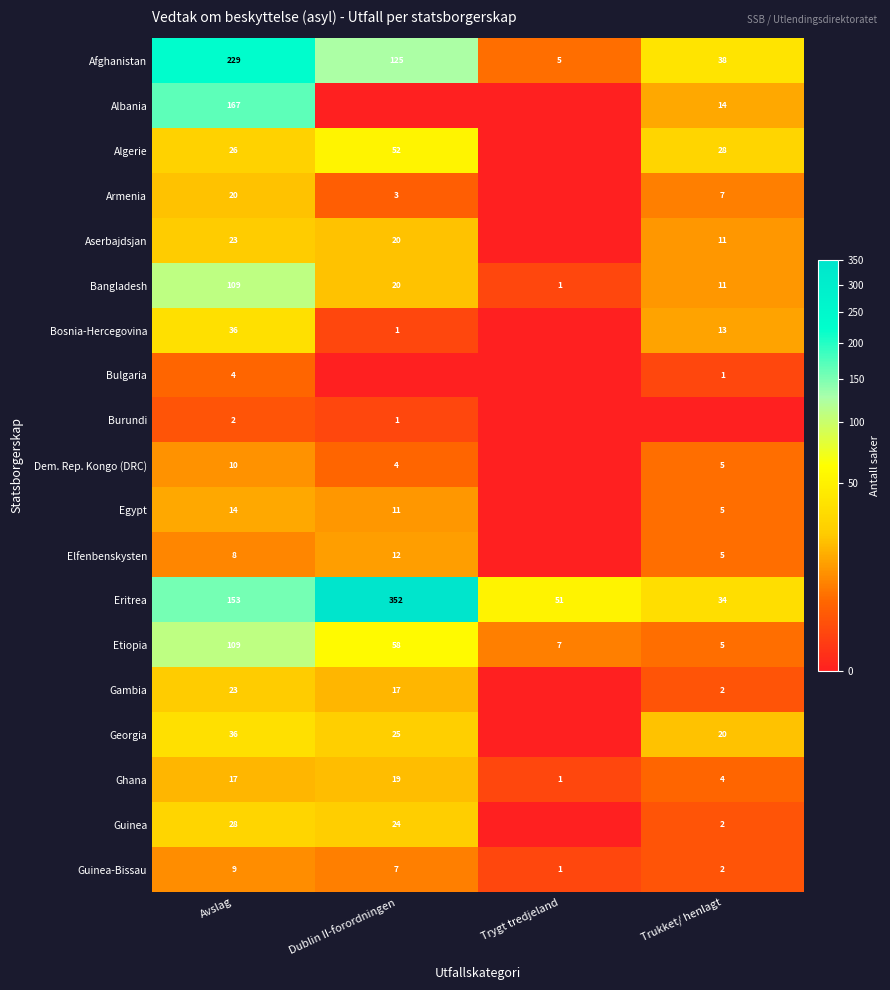

At which category is the sum across all series the highest?

Avslag